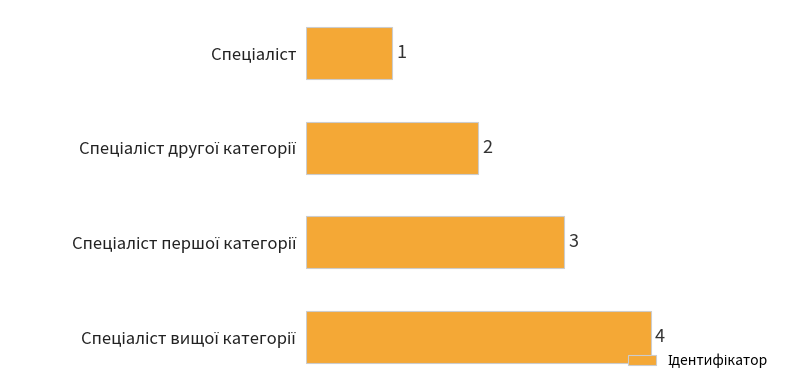

Count the values in the range 2 to 4.

3